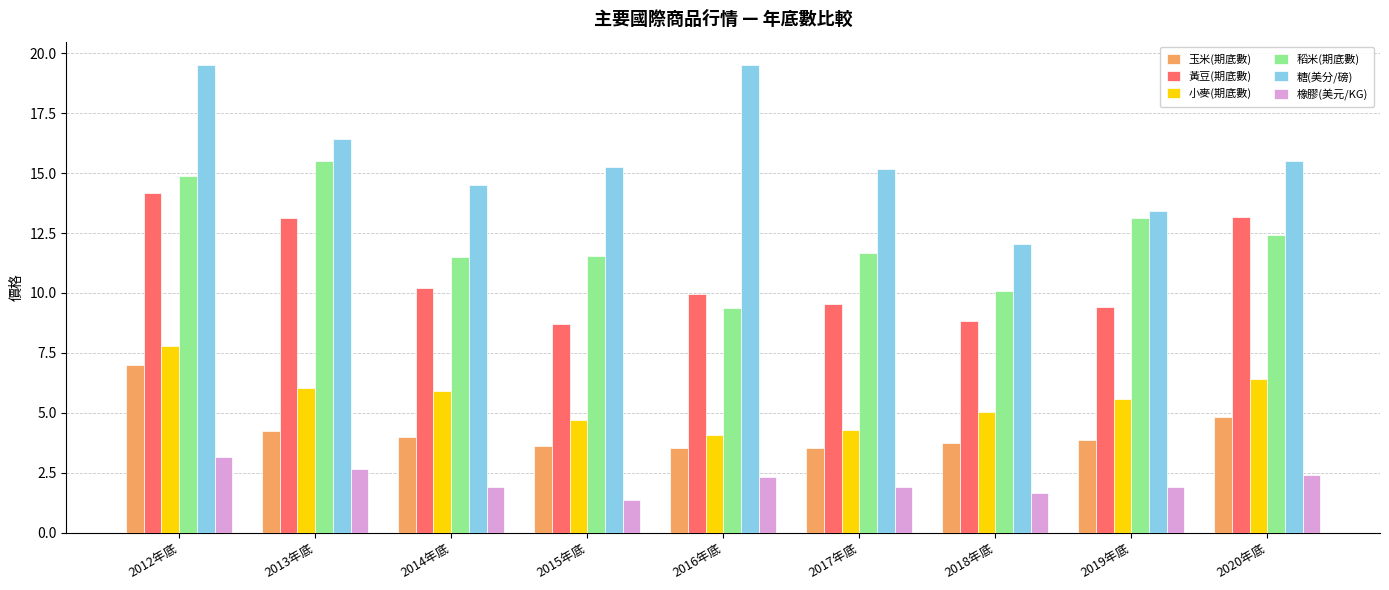

At how many categories does at least one series exceed 17?

2